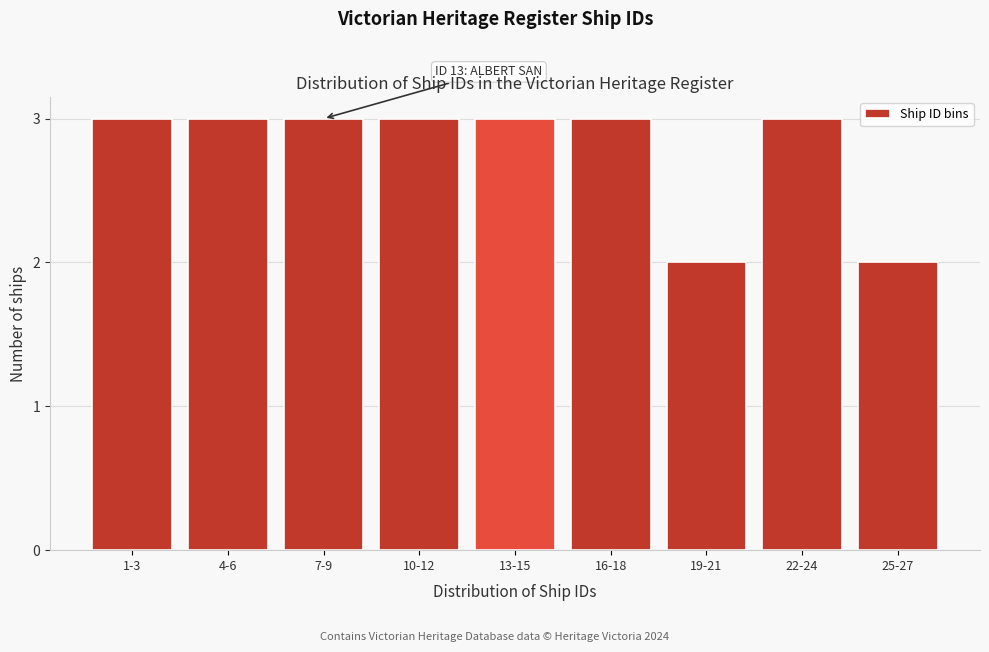

Reading left to right, what are all the values shown in this chart?

3	3	3	3	3	3	2	3	2